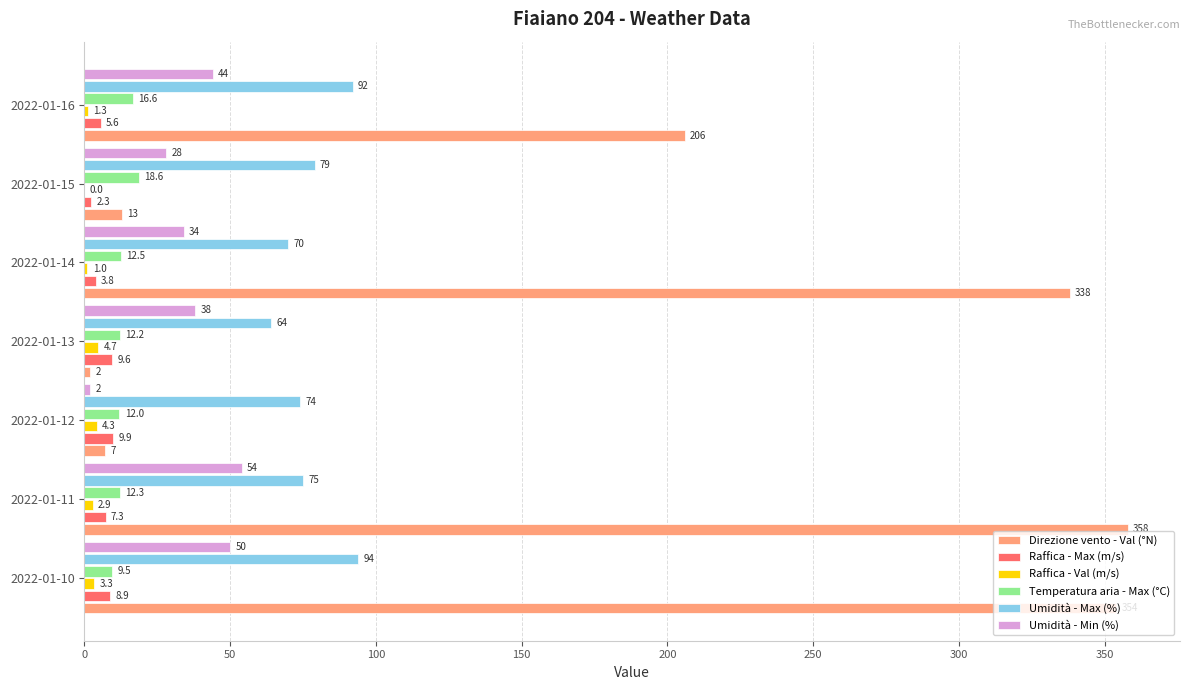

The value of Raffica - Val (m/s) at 2022-01-16 is 1.3. True or false?

True